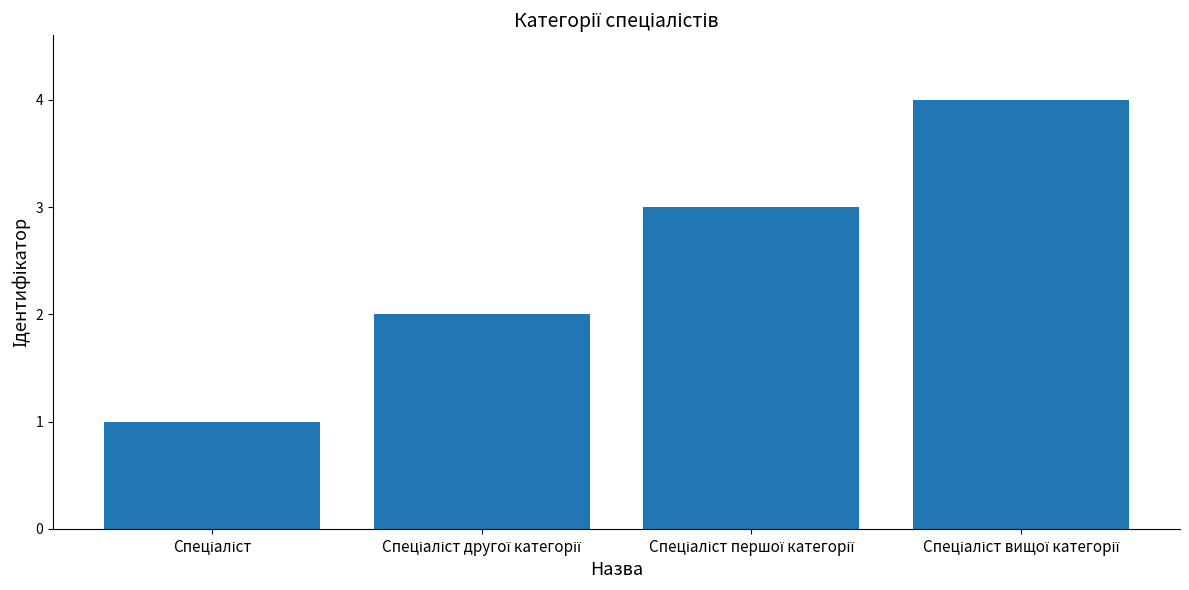

What is the difference between the maximum and minimum values?

3